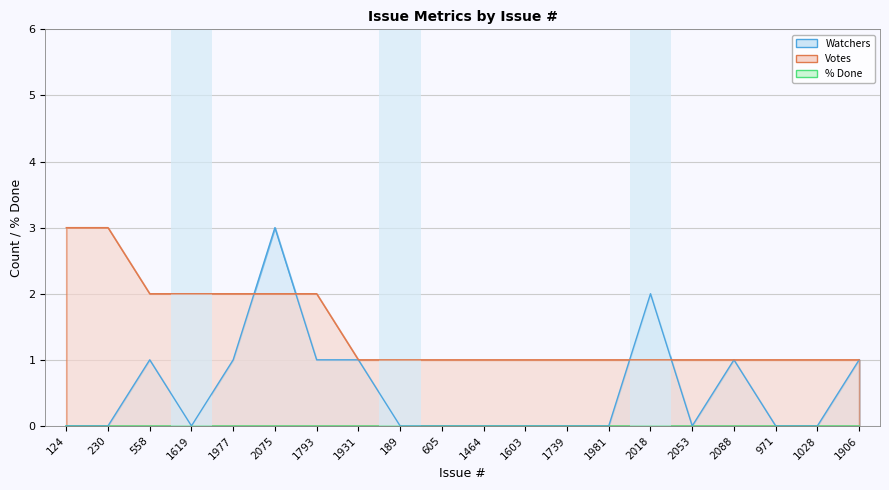

How many values in the Votes series exceed 1?

7